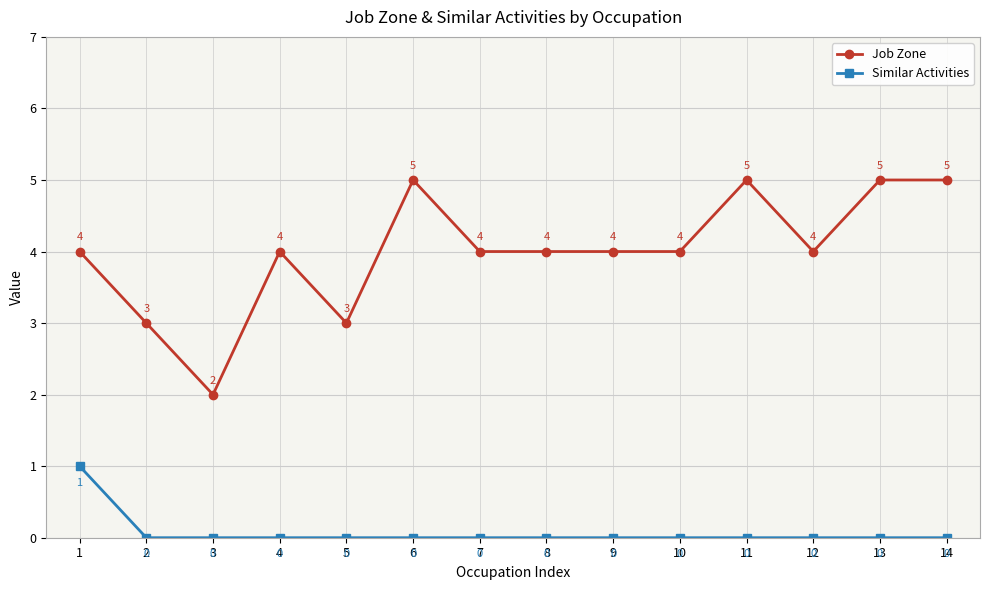

At 2, list the series in order from smallest to largest.

Similar Activities, Job Zone